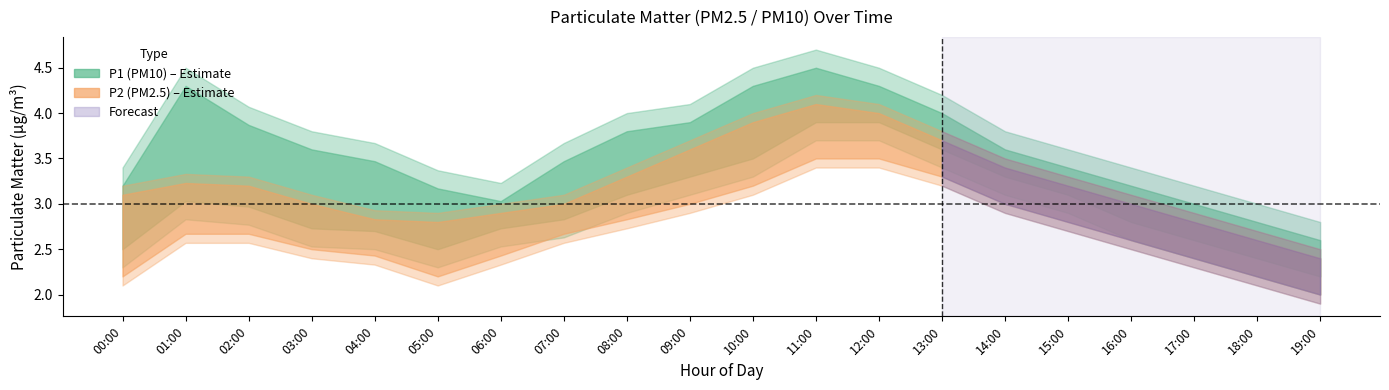

What is the difference between the P2 values at 11:00 and 10:00?

0.3